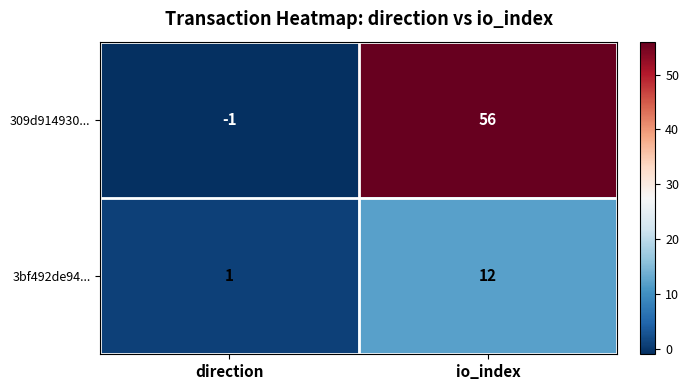

What is the spread (max minus min) of values at io_index?

44